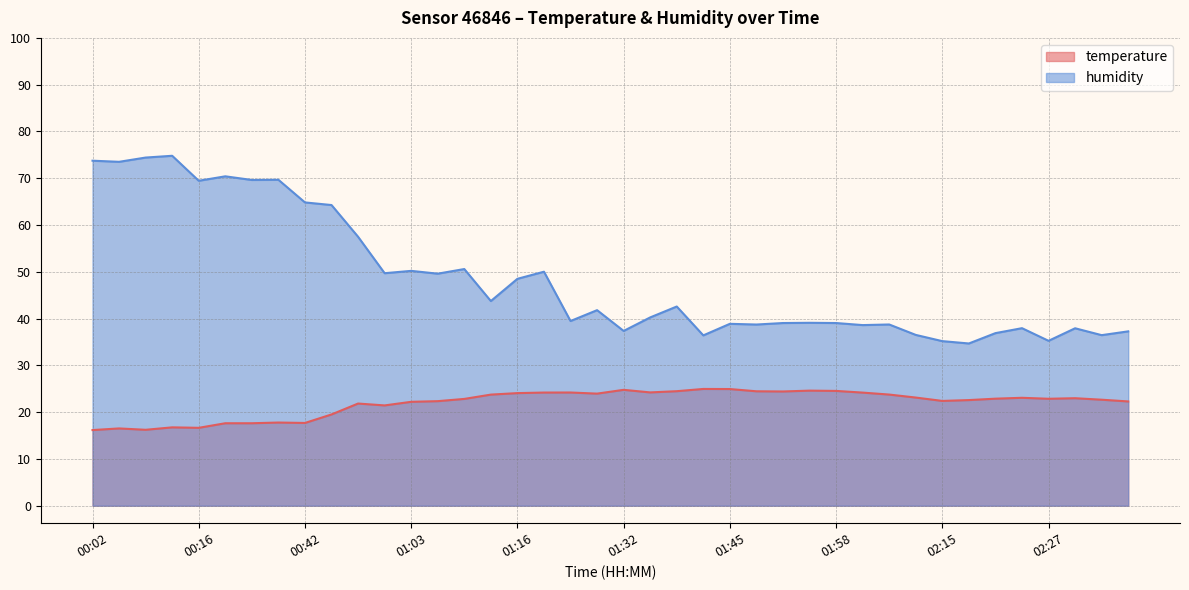

At which label does humidity first exceed 41?

00:02